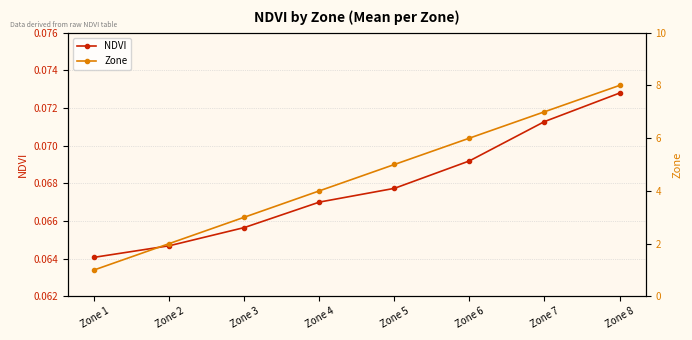

What is the value of the NDVI point at the 8th from the left?

0.1